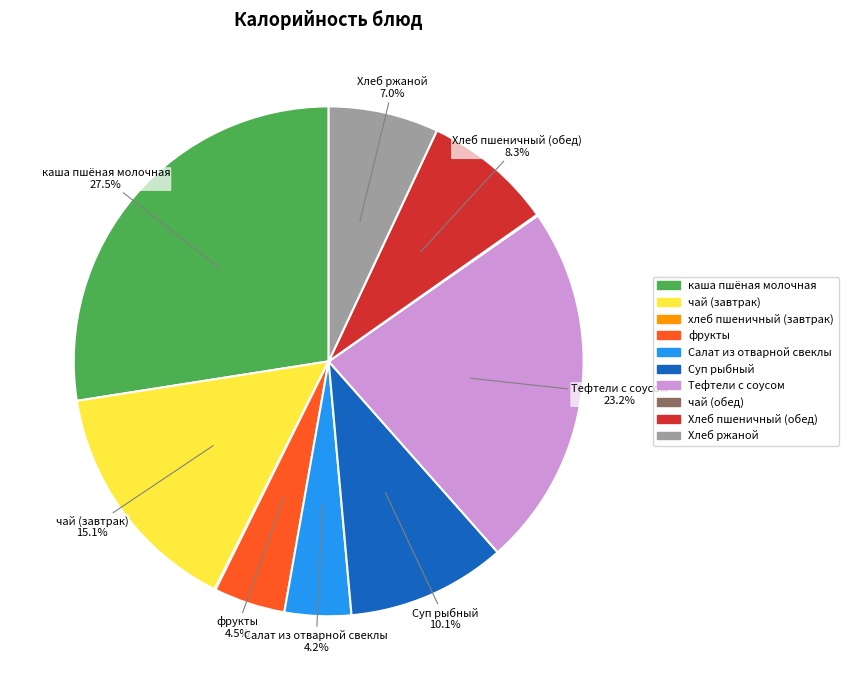

Combined, do чай (завтрак) and фрукты account for over 50%?

No